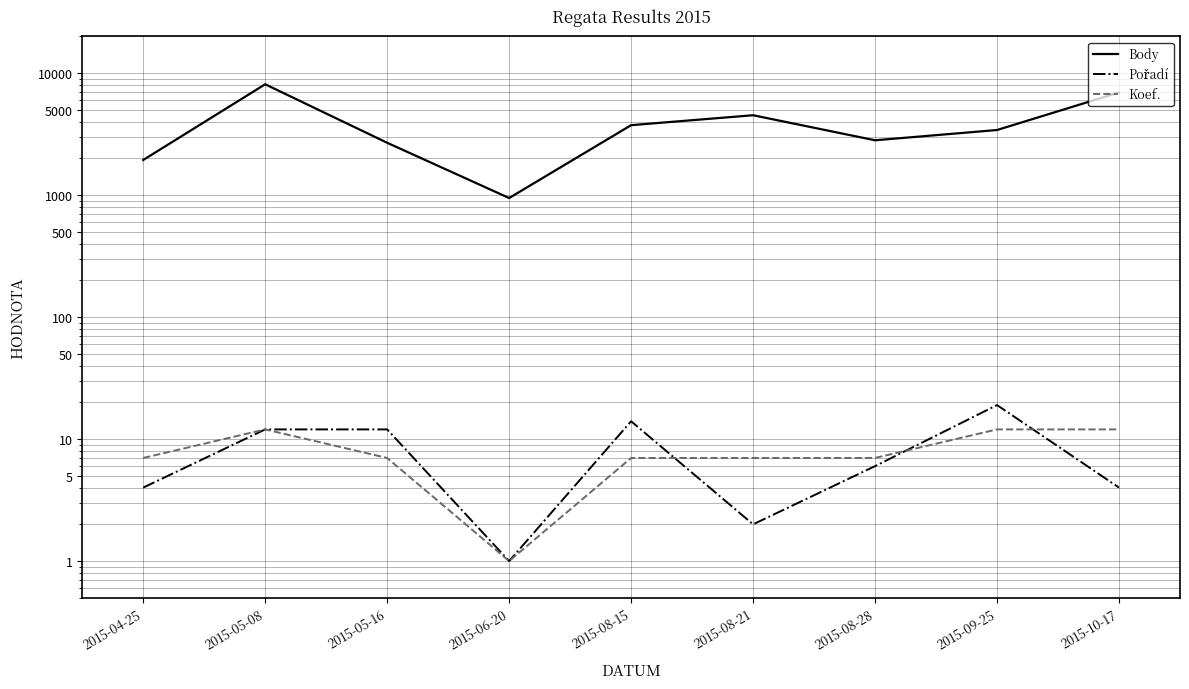

Which label corresponds to the smallest value in the chart?

2015-06-20